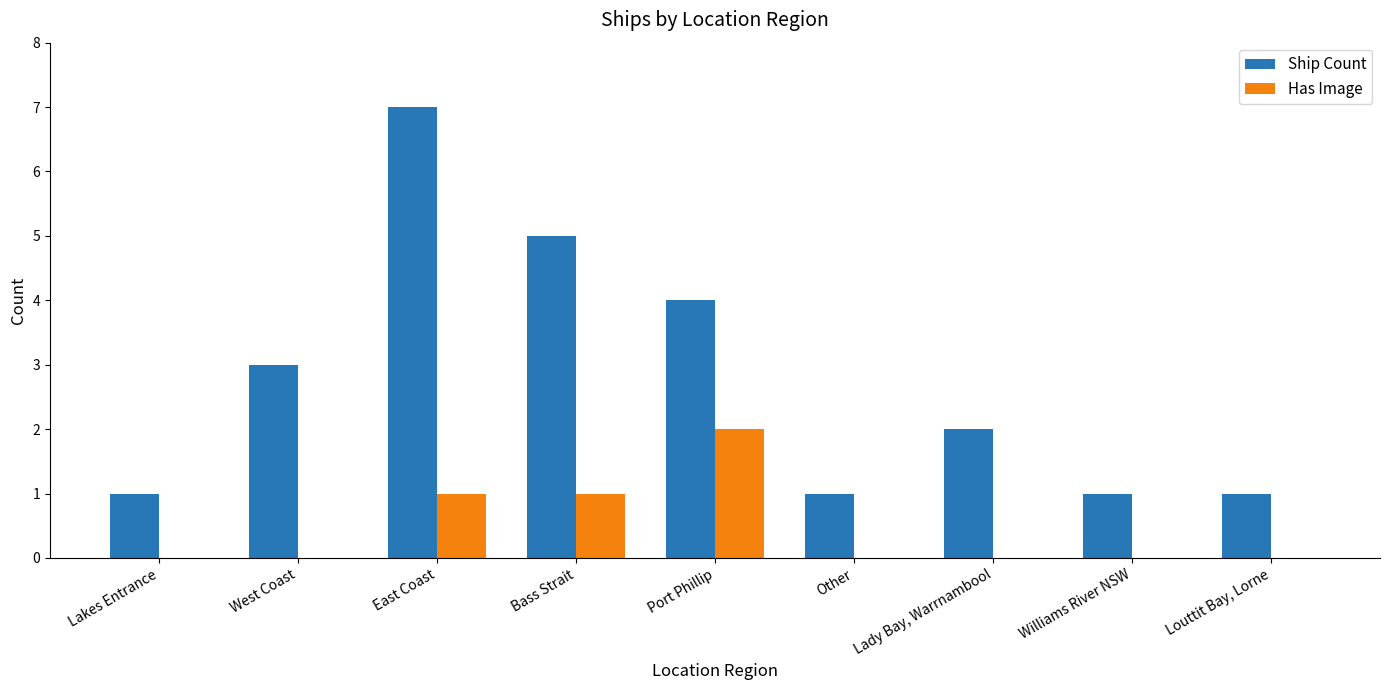

The Has Image series shows 1 at Bass Strait. True or false?

True